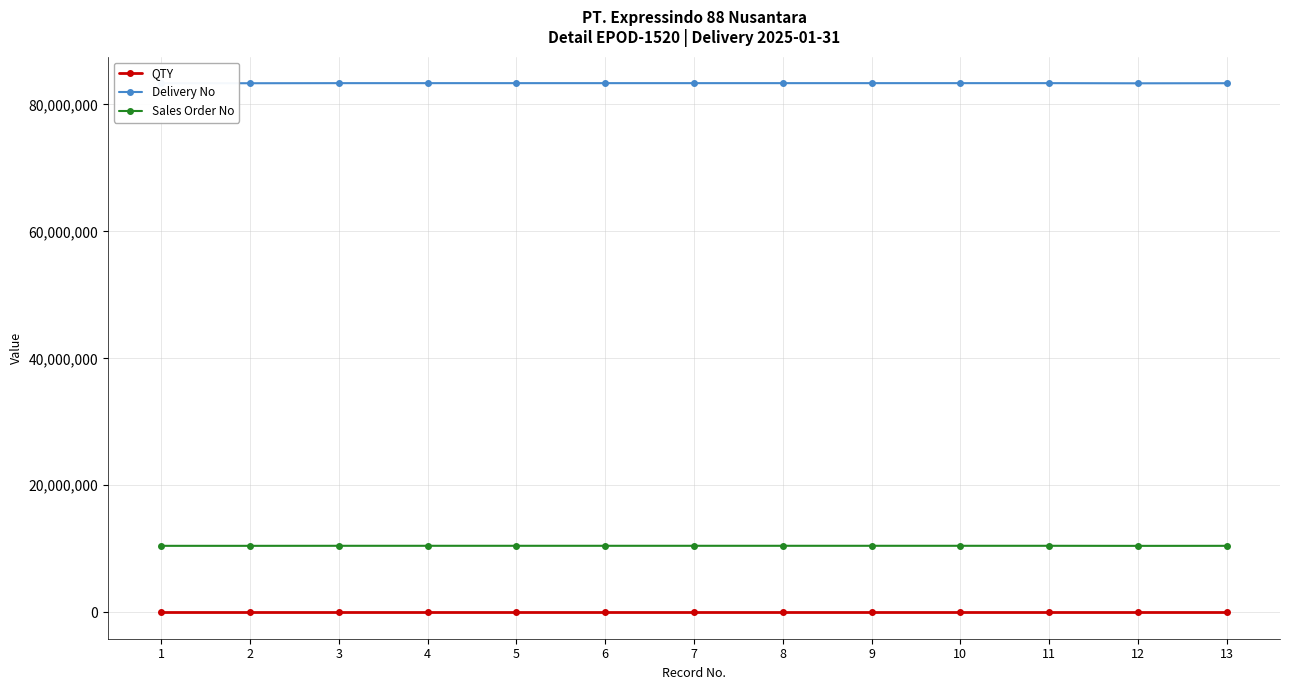

True or false: Delivery No has more than 0 points higher than both neighbors.

True